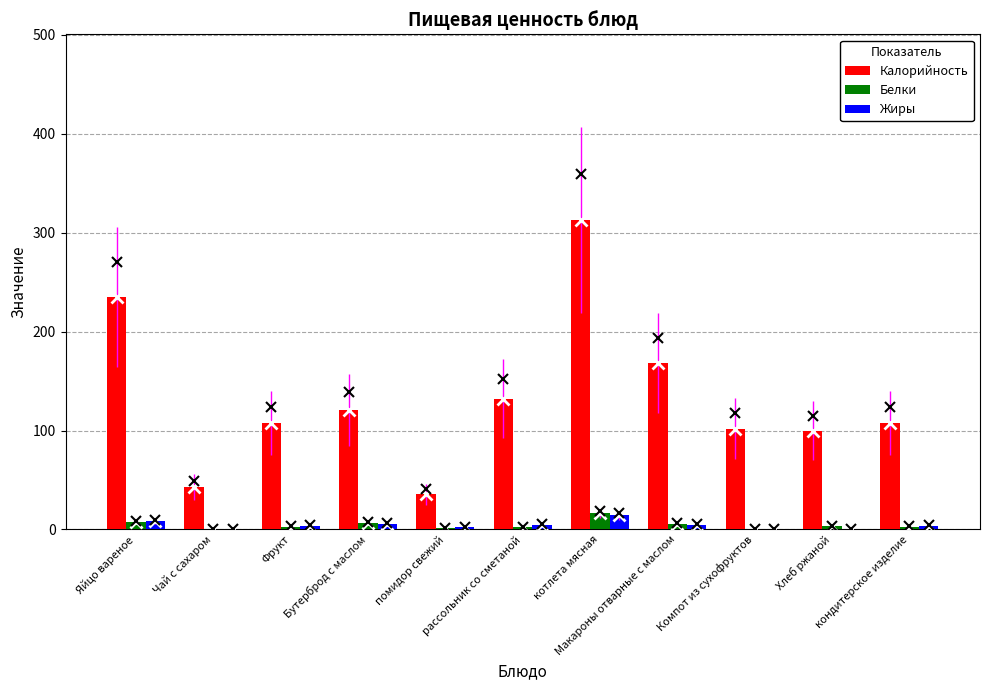

Which series has the largest total across all categories?

Калорийность